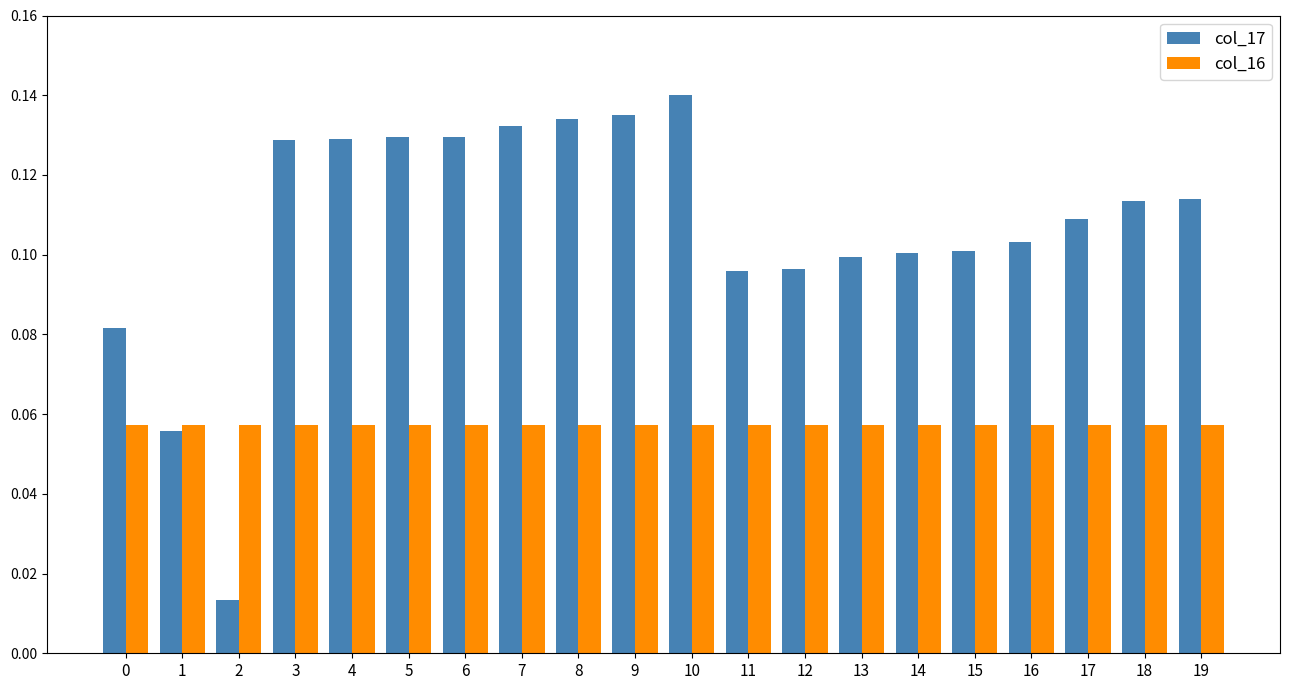

At 4, list the series in order from largest to smallest.

col_17, col_16